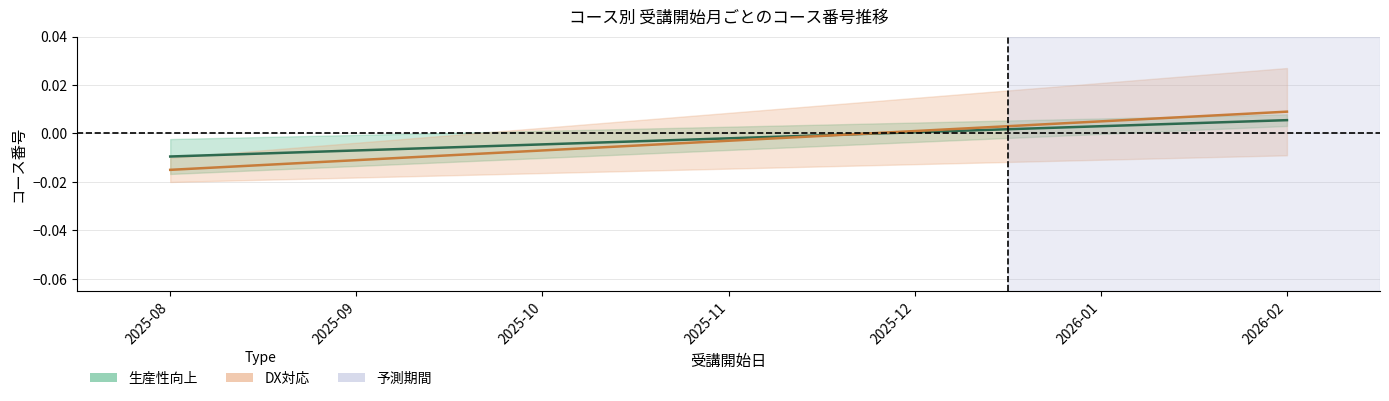

Which category has the lowest value in the DX対応 series?

2025-08